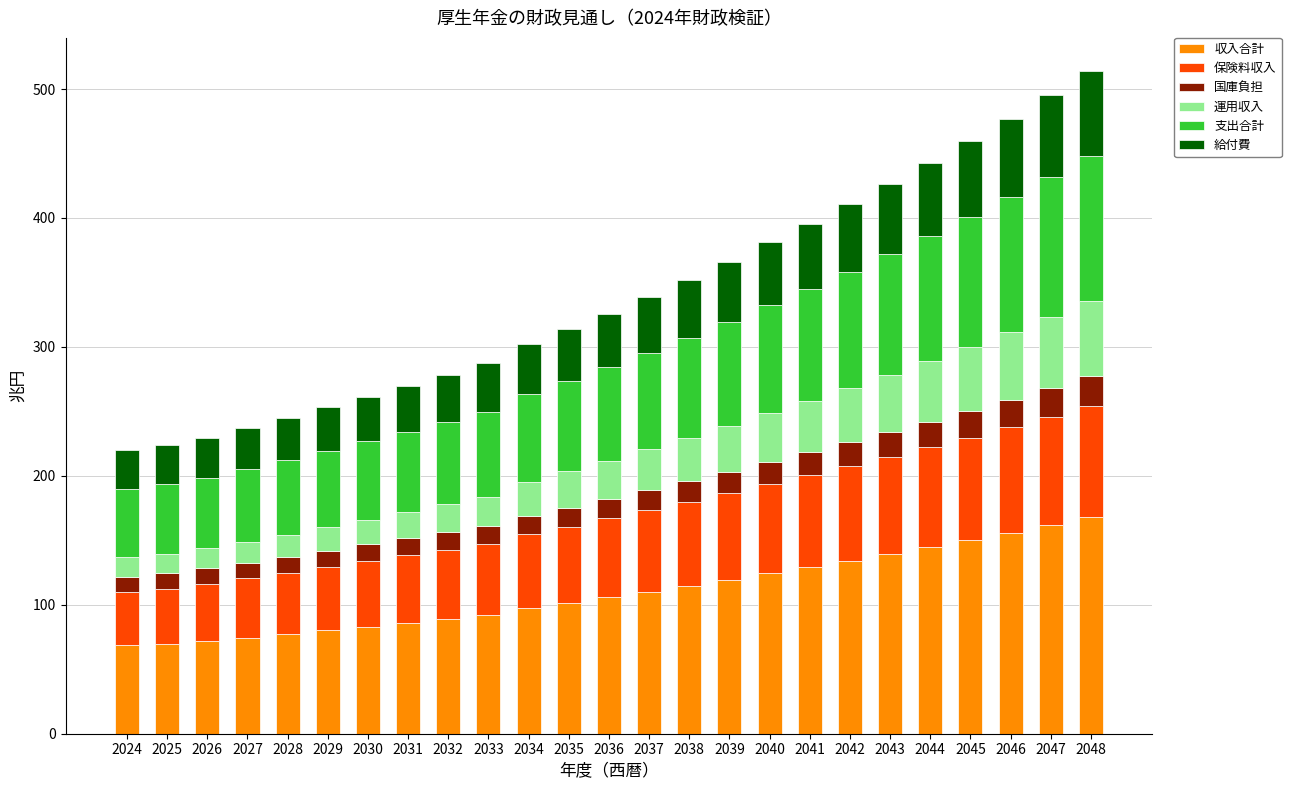

What is the total value across all series at 2031?

269.6